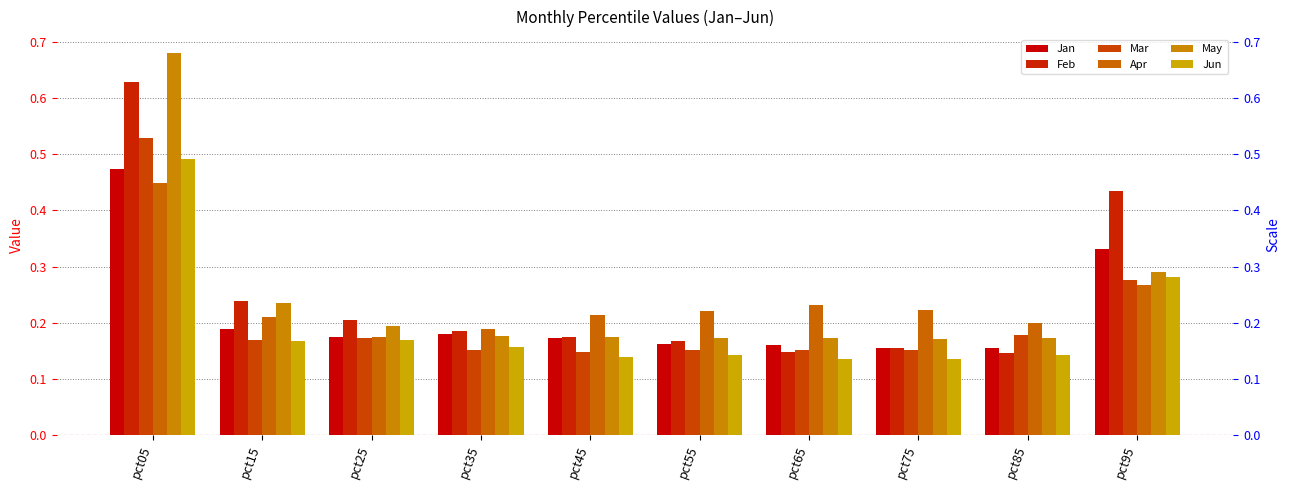

True or false: Mar has a value of 0.2 at pct25.

True